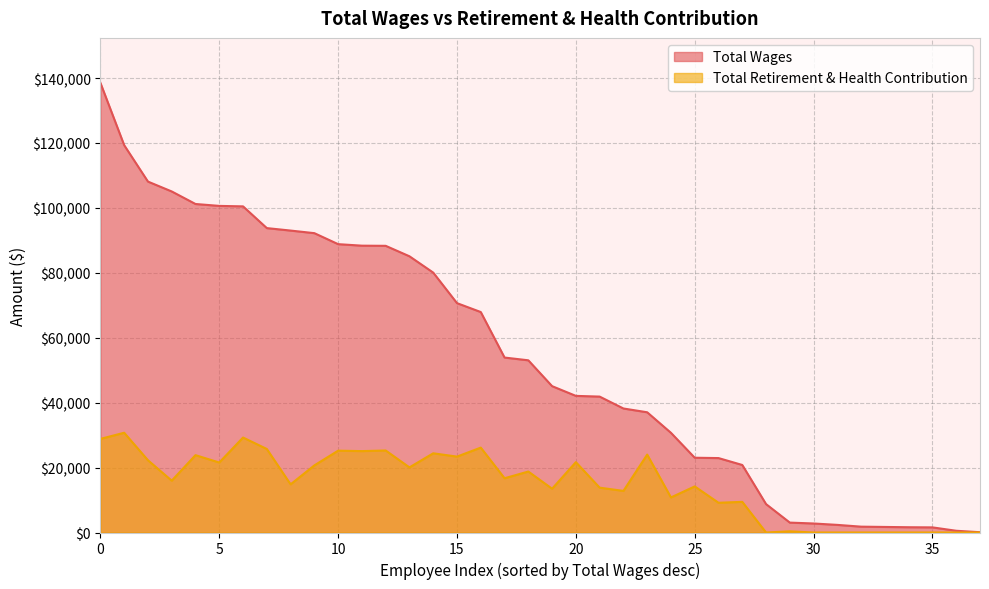

What is the sum of all Total Retirement & Health Contribution values?

568473